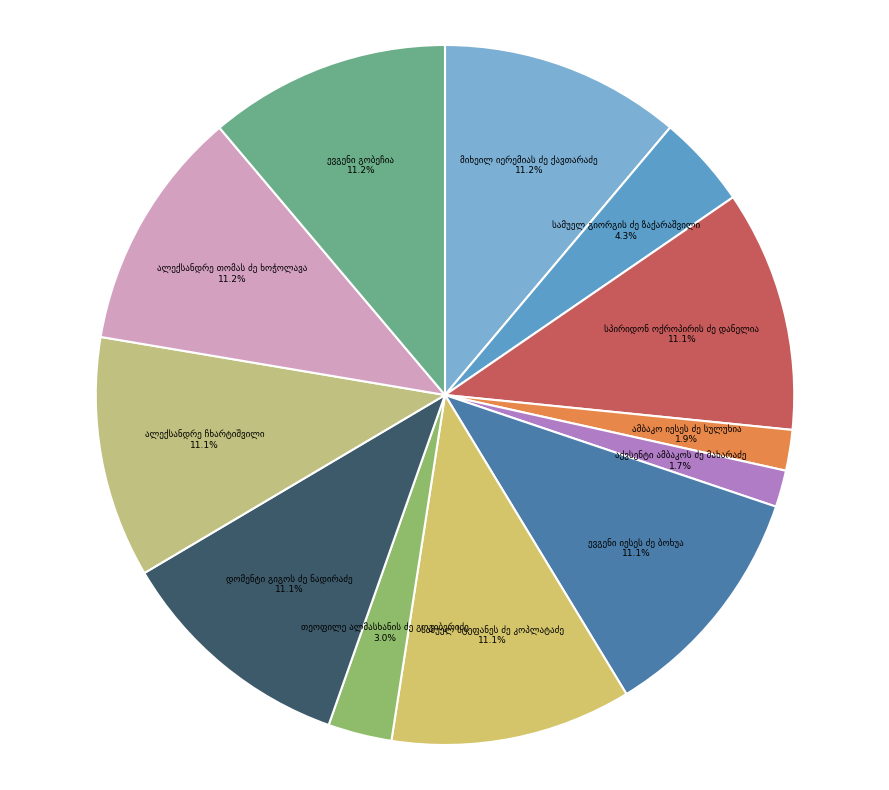

Does any single category account for the majority?

No